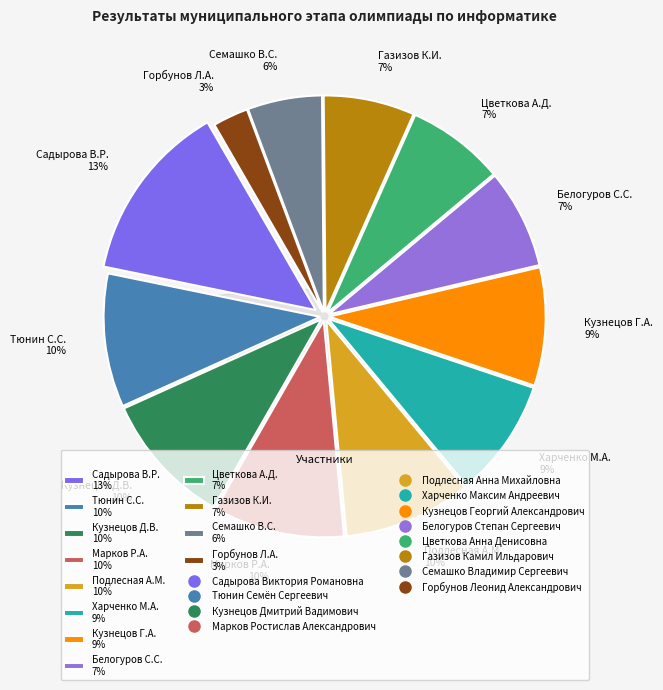

Is it true that Газизов Камил Ильдарович is 7% of the pie?

True